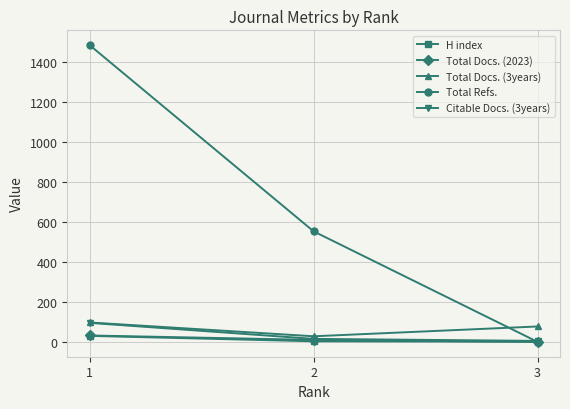

What is the difference between the Citable Docs. (3years) values at 3 and 2?

10